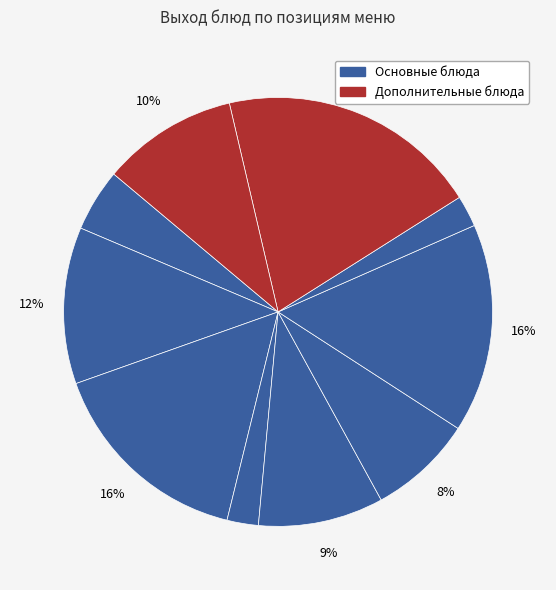

Count the number of slices in the pie.

10